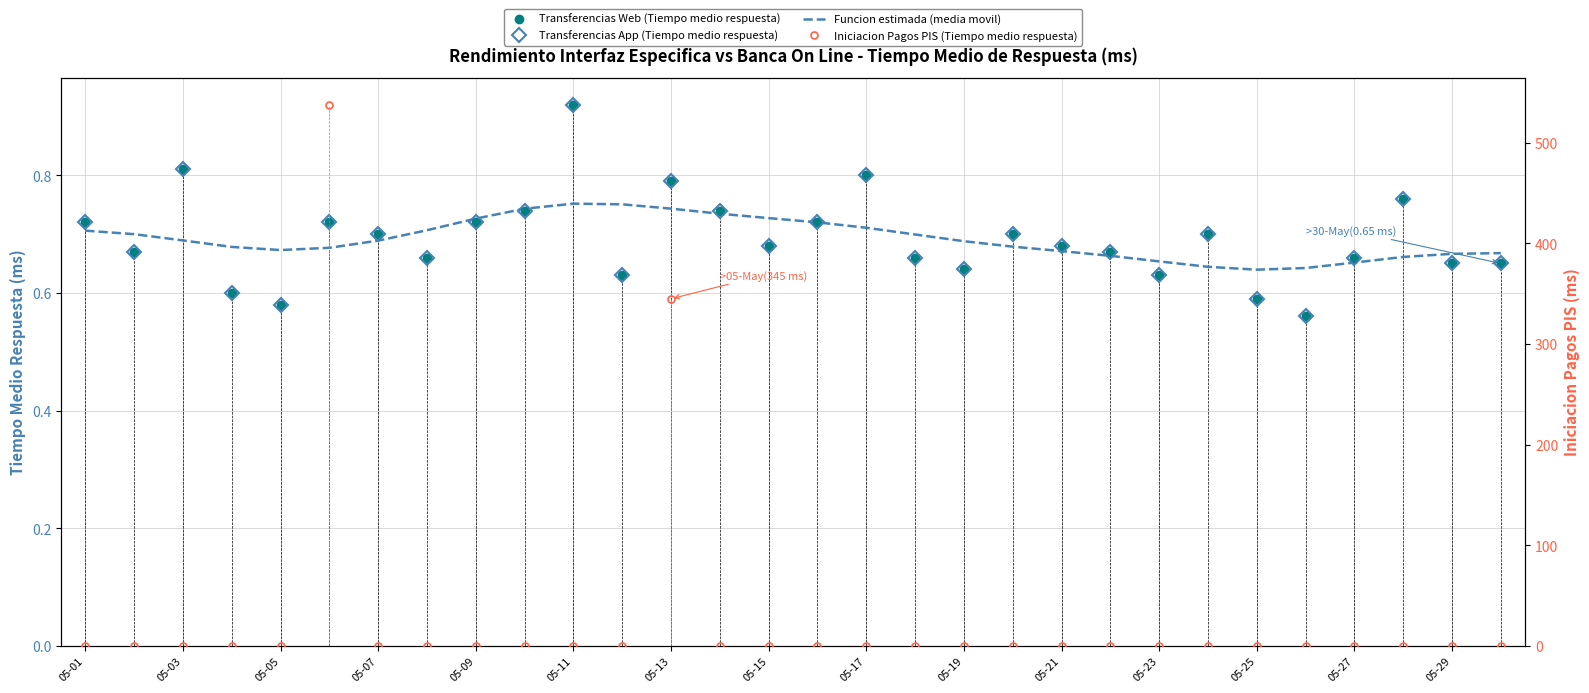

Is it true that Transferencias App (Tiempo medio respuesta) equals 1.0 at 23?

False